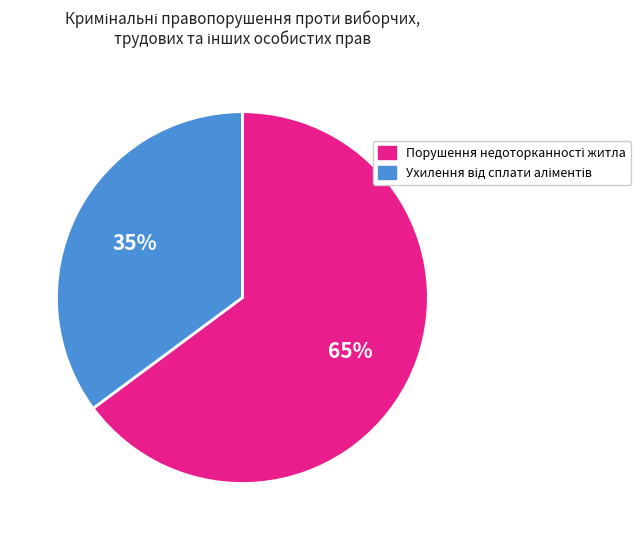

To the nearest percent, what is the average slice percentage?

50%